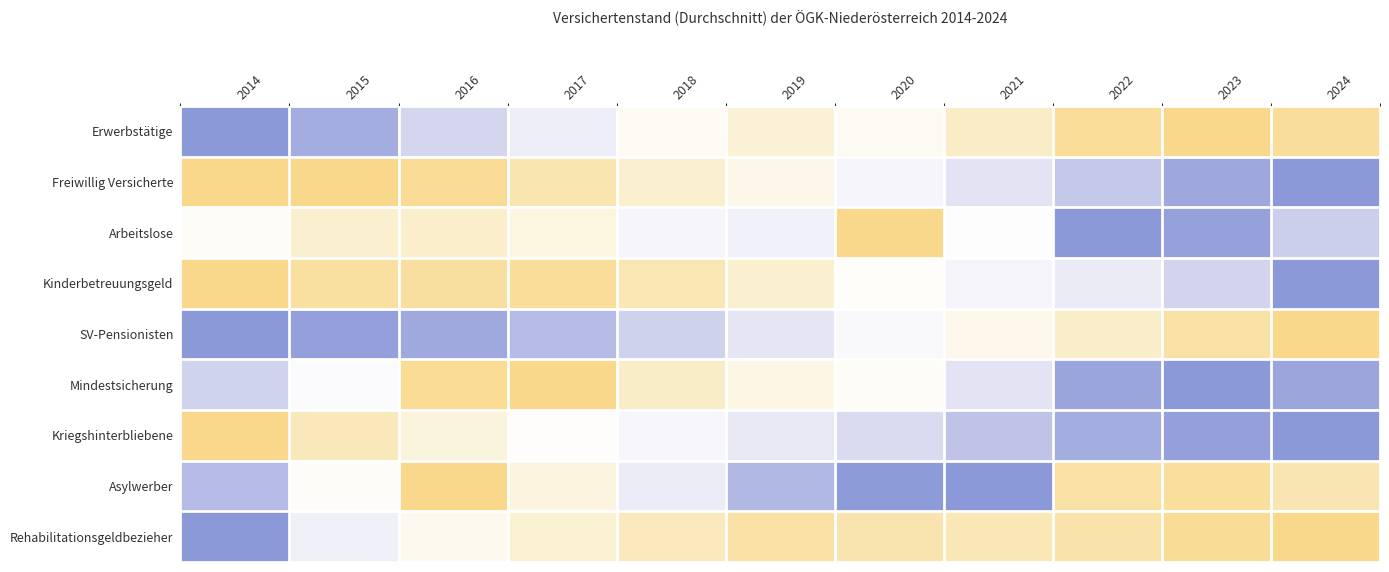

At how many categories does at least one series exceed 0?

11